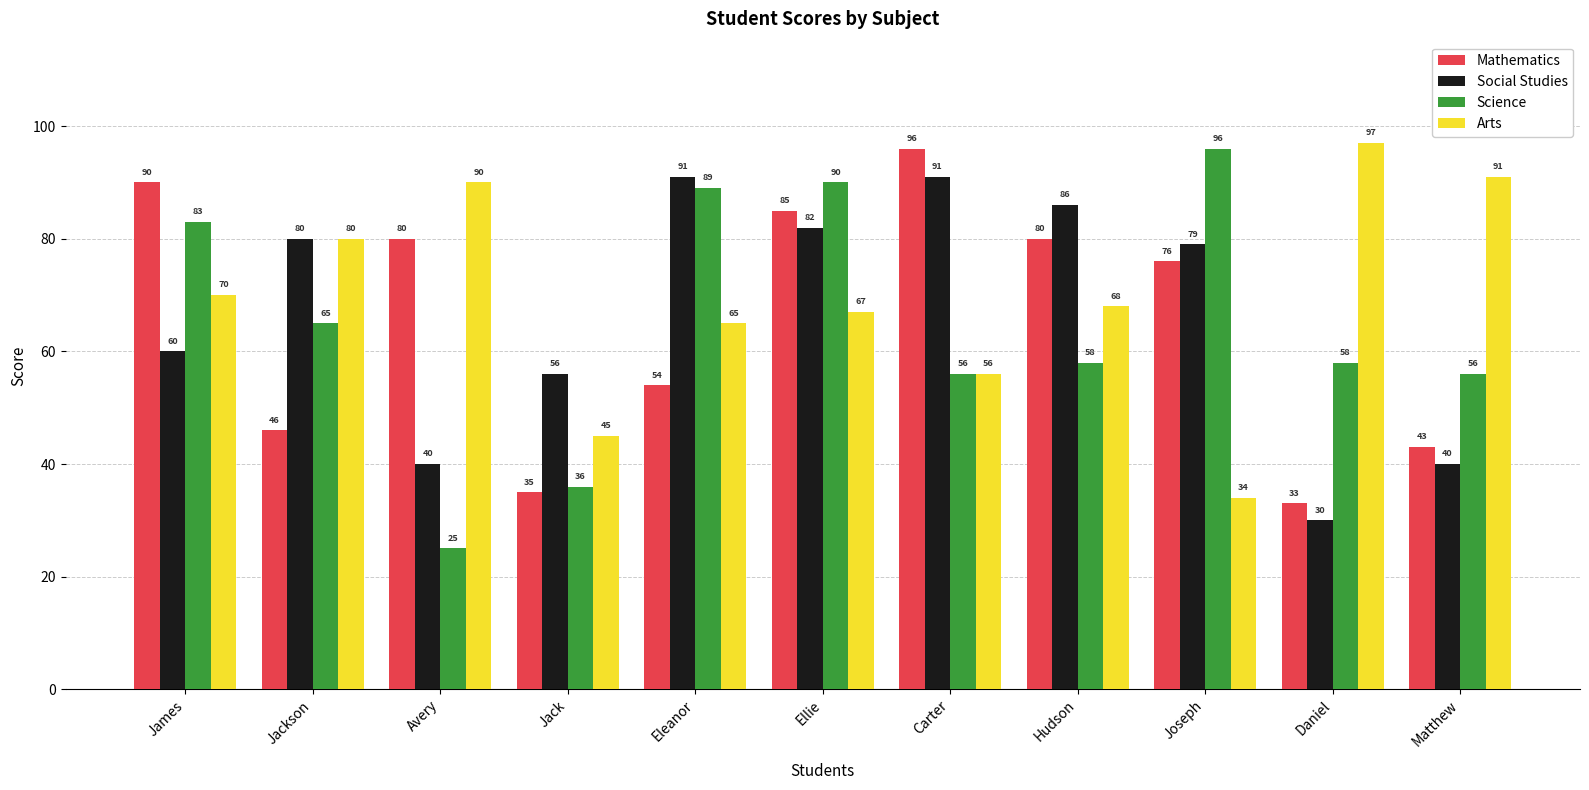

How many distinct data groups are displayed?

4